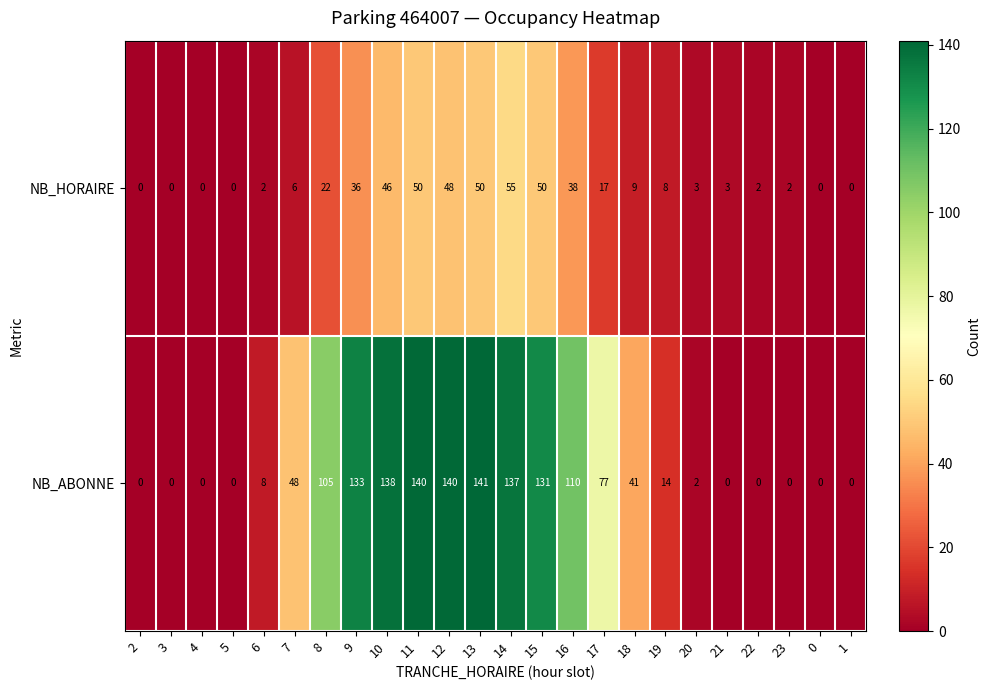

How many values in the NB_ABONNE series are below 41?

12